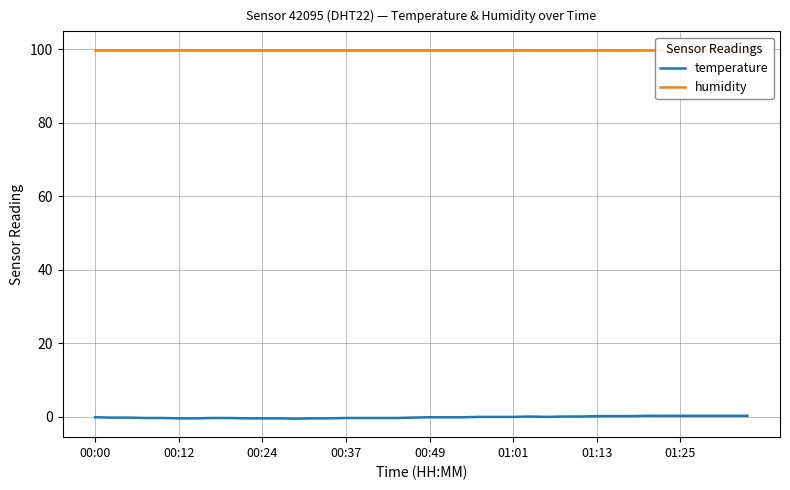

Is it true that humidity equals 99.9 at 24?

True